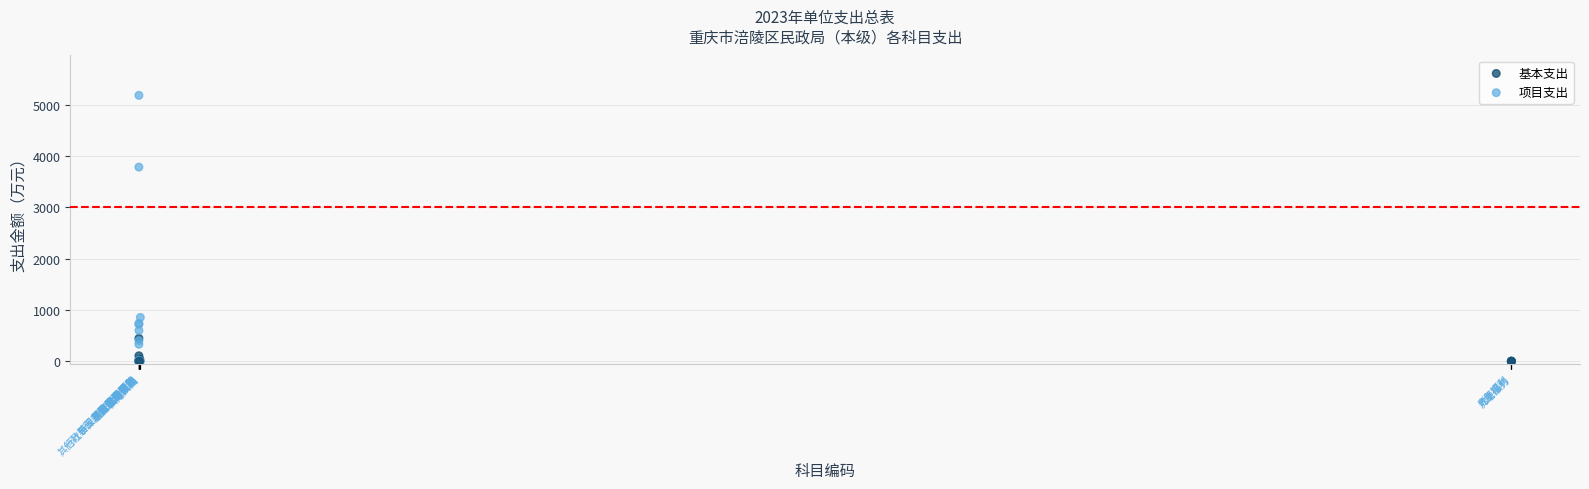

In the 项目支出 series, what Y value is closest to 2593?

3788.0